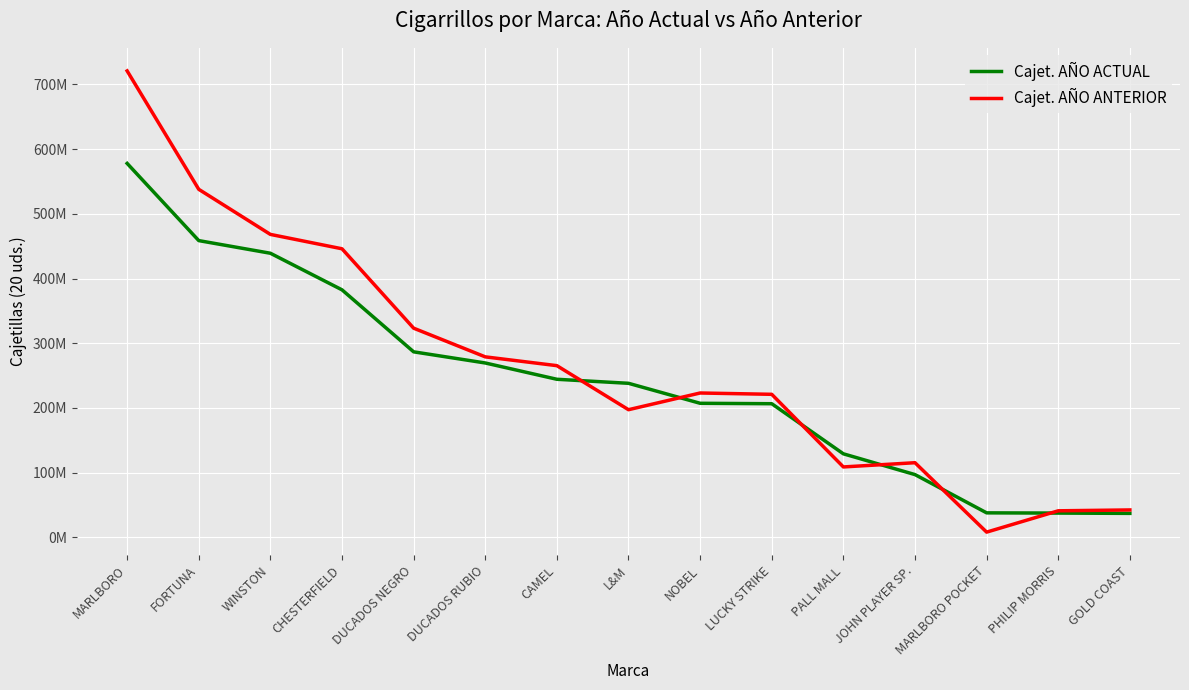

What are all the series names shown in the legend?

Cajet. AÑO ACTUAL, Cajet. AÑO ANTERIOR